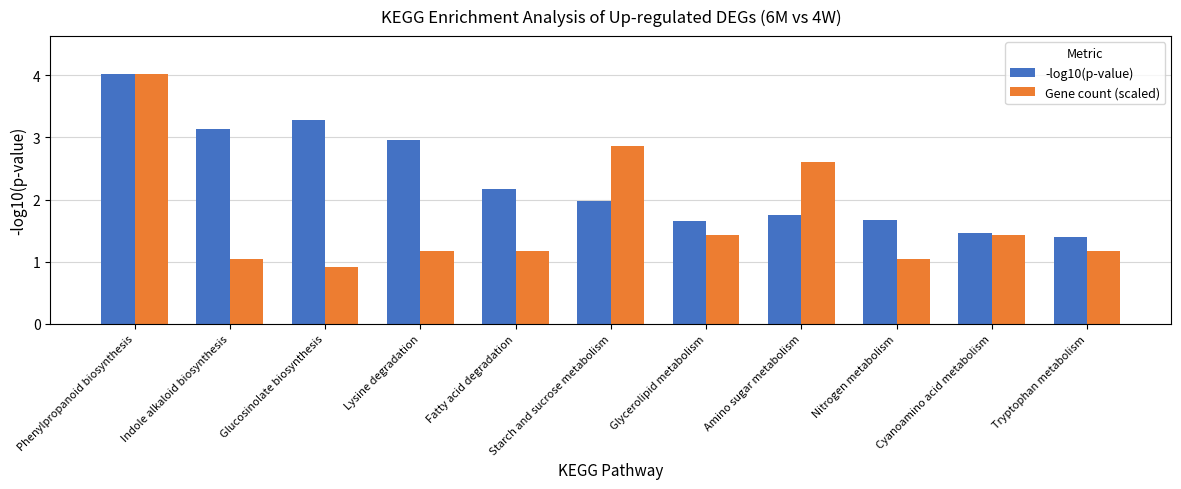

True or false: -log10(p-value) has a value of 1.7 at Nitrogen metabolism.

True